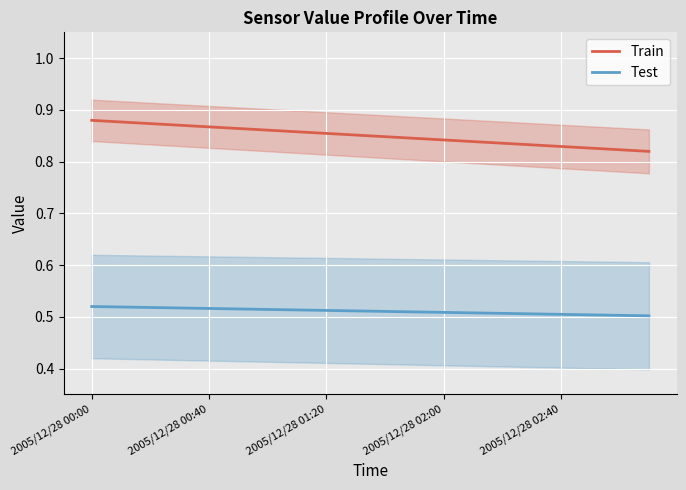

What is the value of the Train point at the 8th from the left?

0.9